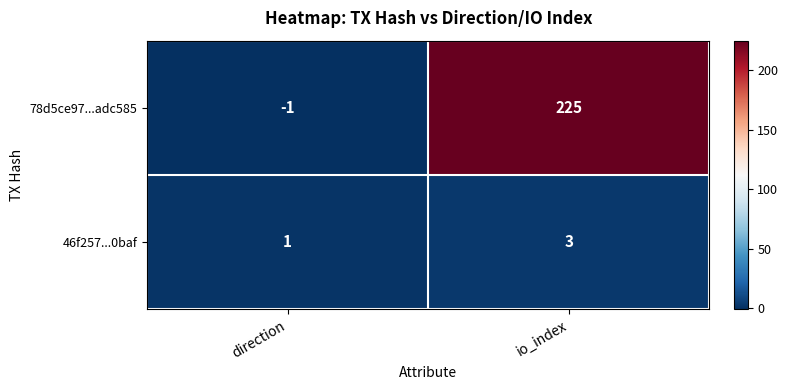

At which label does 46f257...0baf reach its peak?

io_index